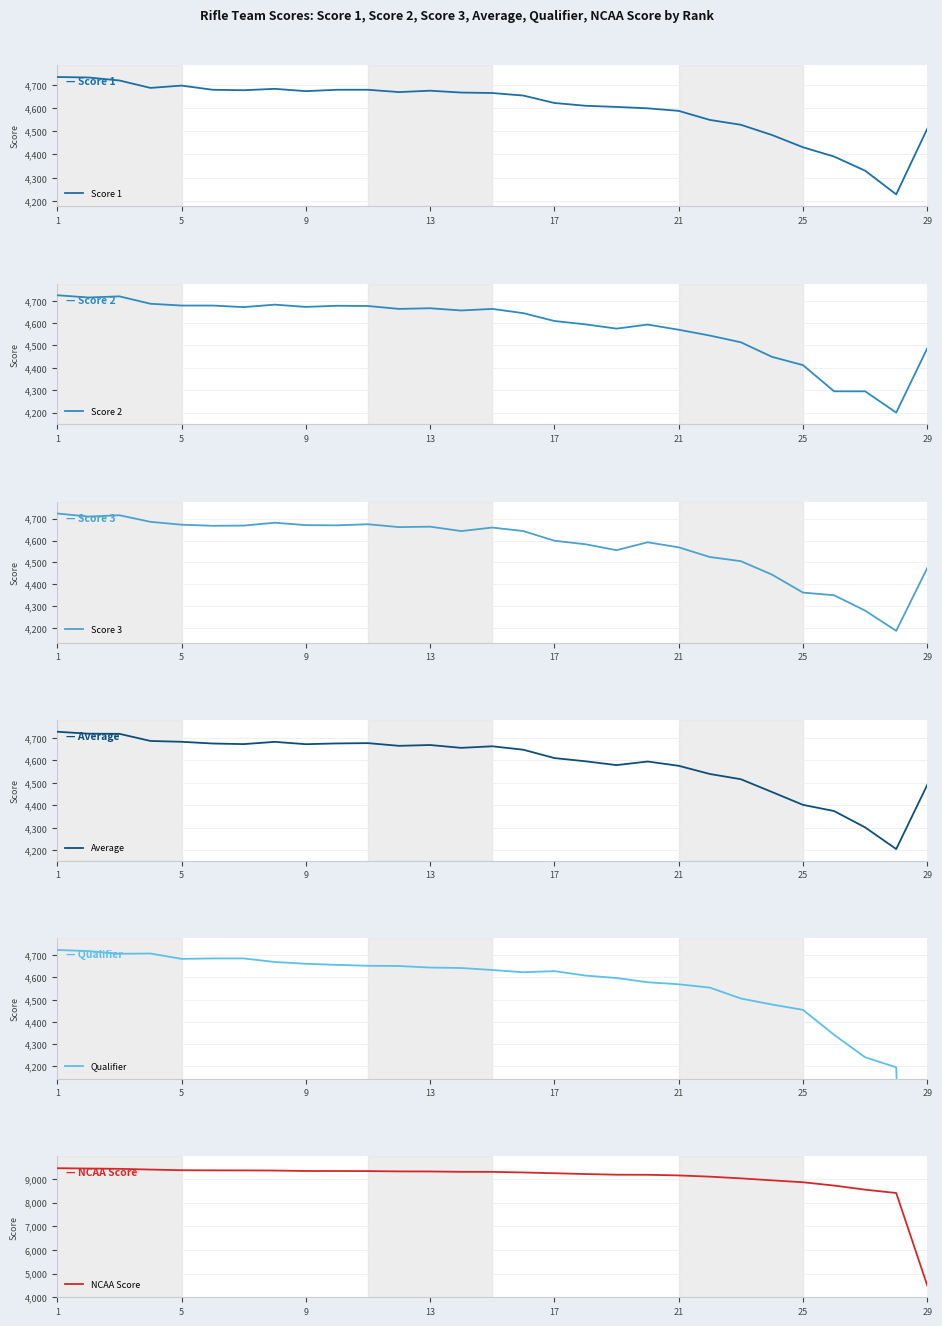

What is the maximum value for NCAA Score?

9450.0